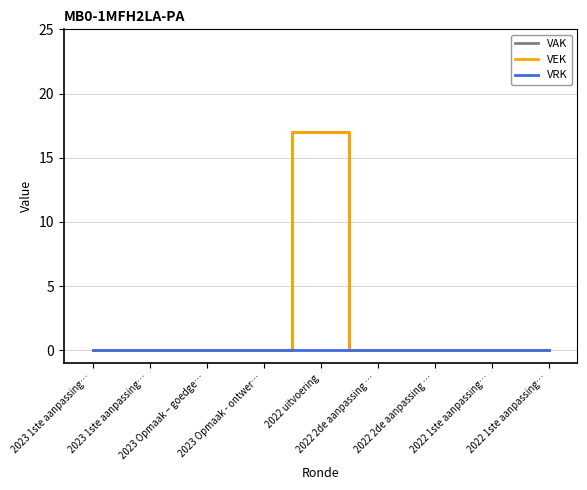

What is the label of the 4th point from the right?

2022 2de aanpassing …